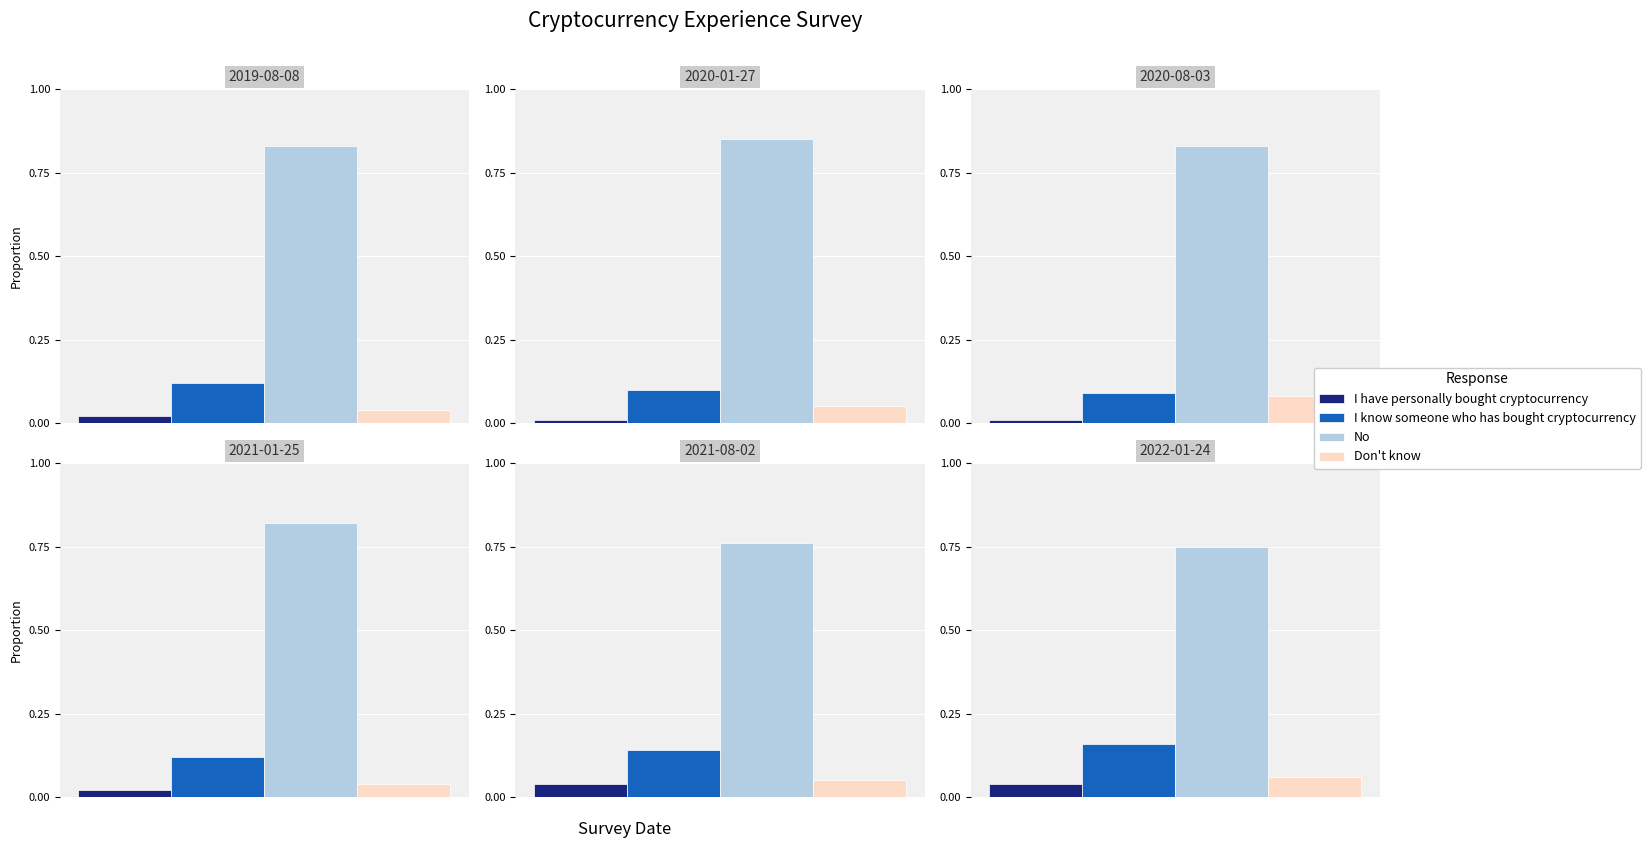

What is the difference between the maximum and minimum values in the I know someone who has bought cryptocurrency series?

0.1